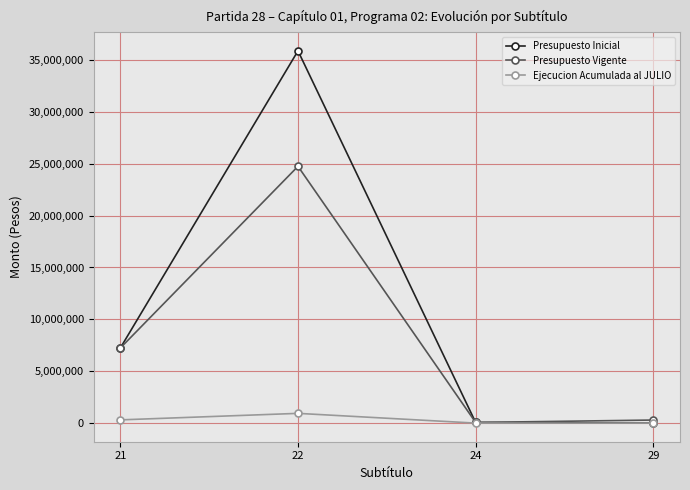

How many data points does each series have?

4